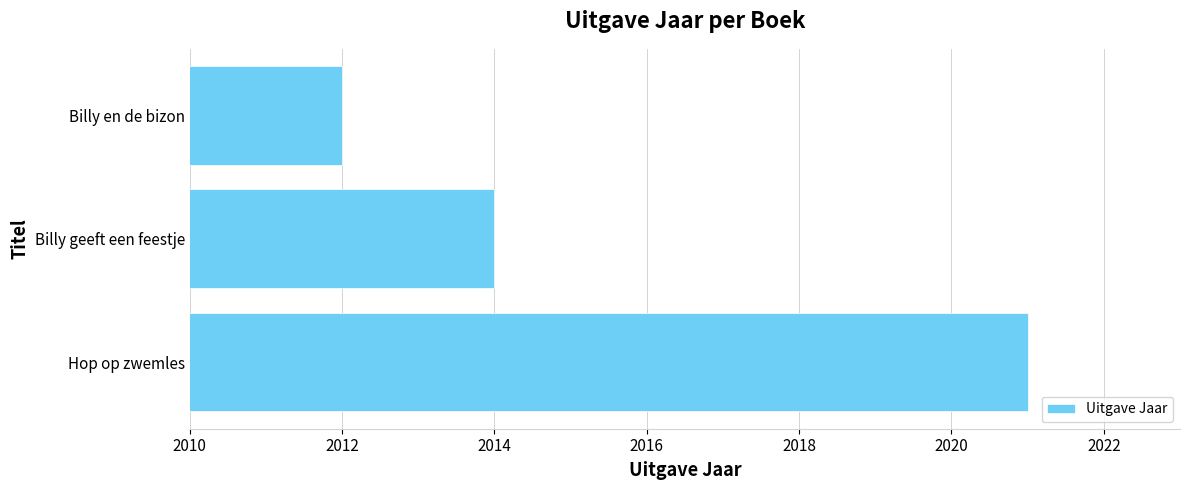

The chart shows a value of 2014 at Billy geeft een feestje. True or false?

True